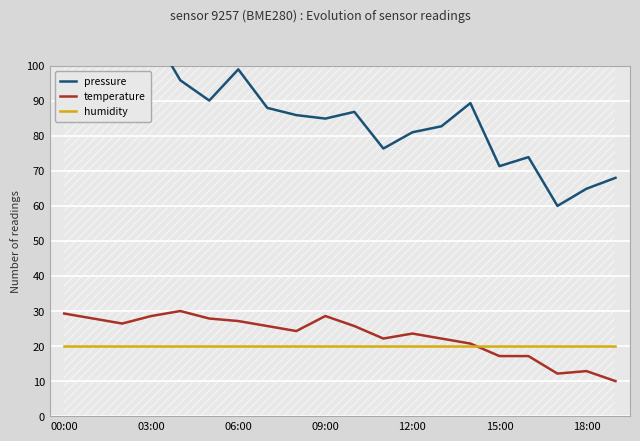

True or false: humidity has a value of 20.0 at 09:00.

True